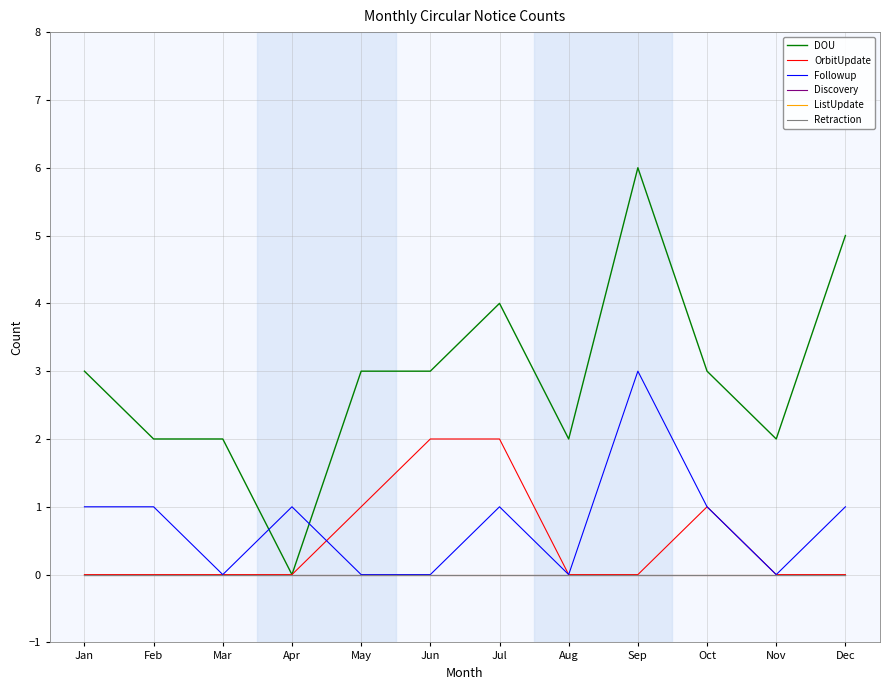

How many interior local valleys does the DOU series have?

3